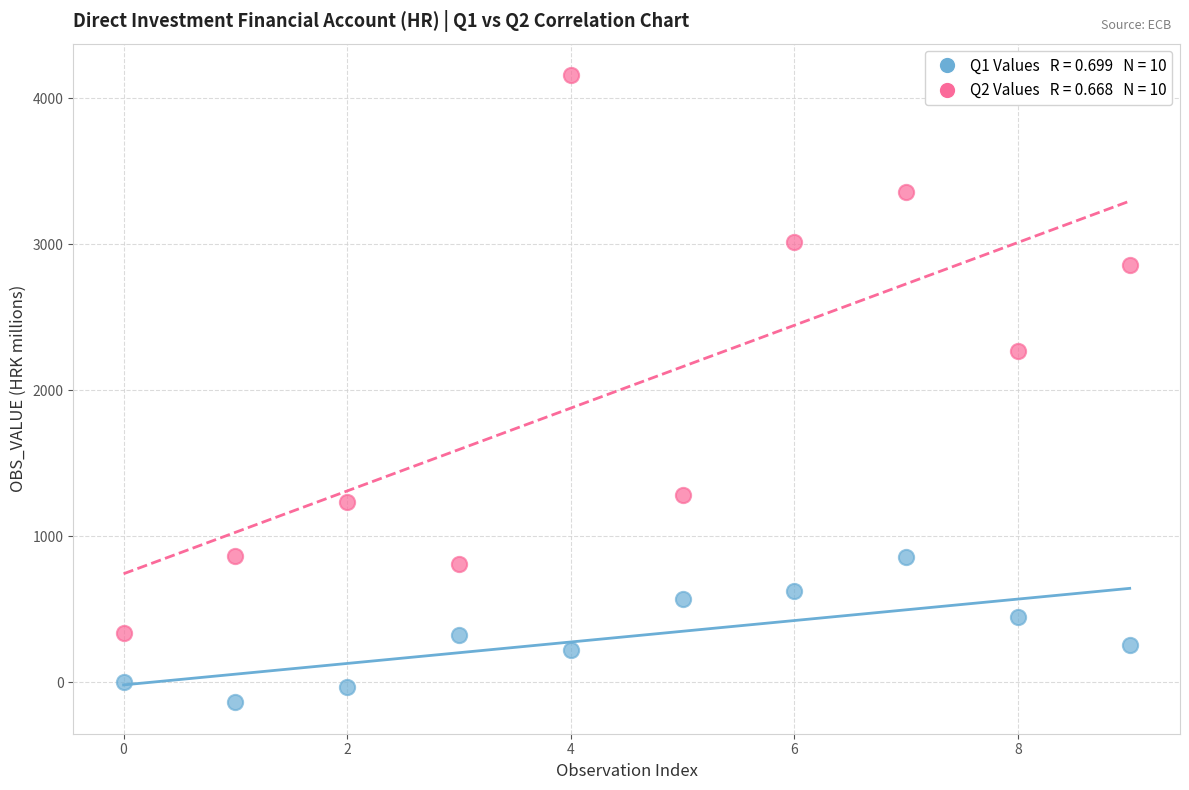

Across all series, what Y value is closest to 2010?

2271